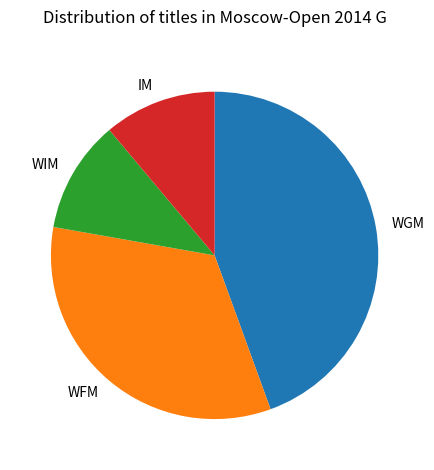

Which slice is the largest?

WGM